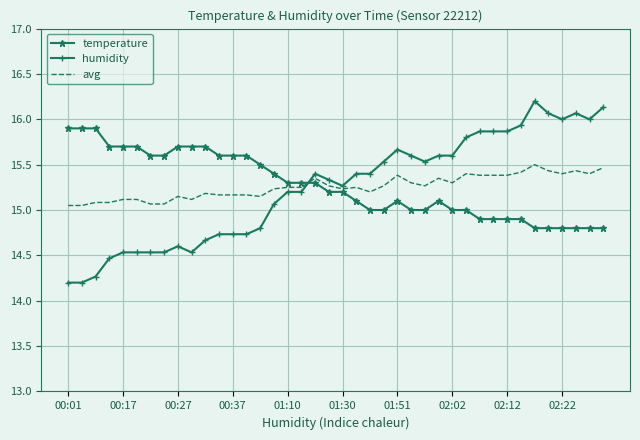

Which series has the widest spread of values?

humidity